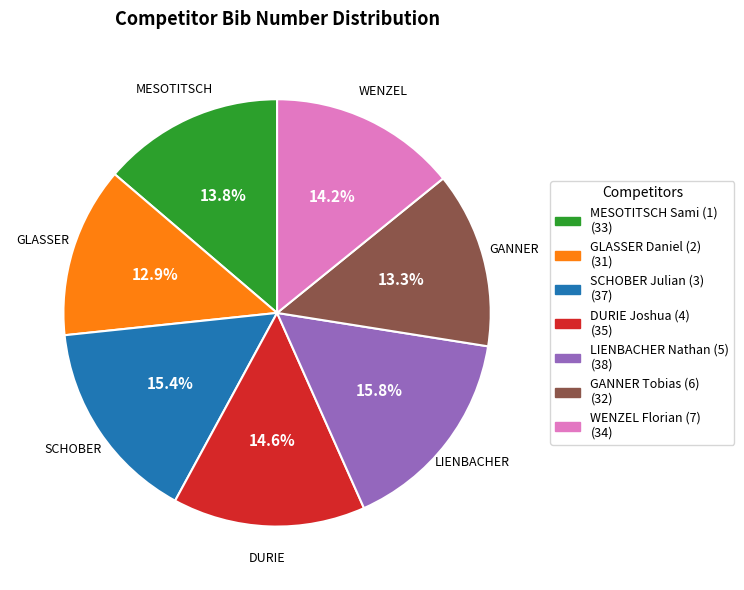

To the nearest percent, what is the combined percentage of WENZEL Florian (7) and DURIE Joshua (4)?

29%